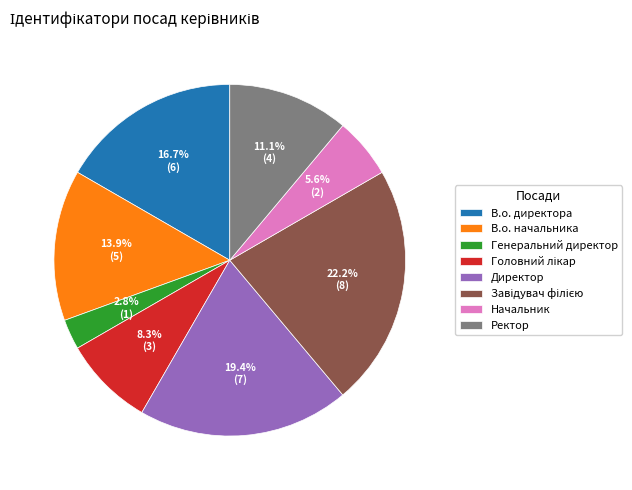

Does В.о. директора represent more than half of the total?

No